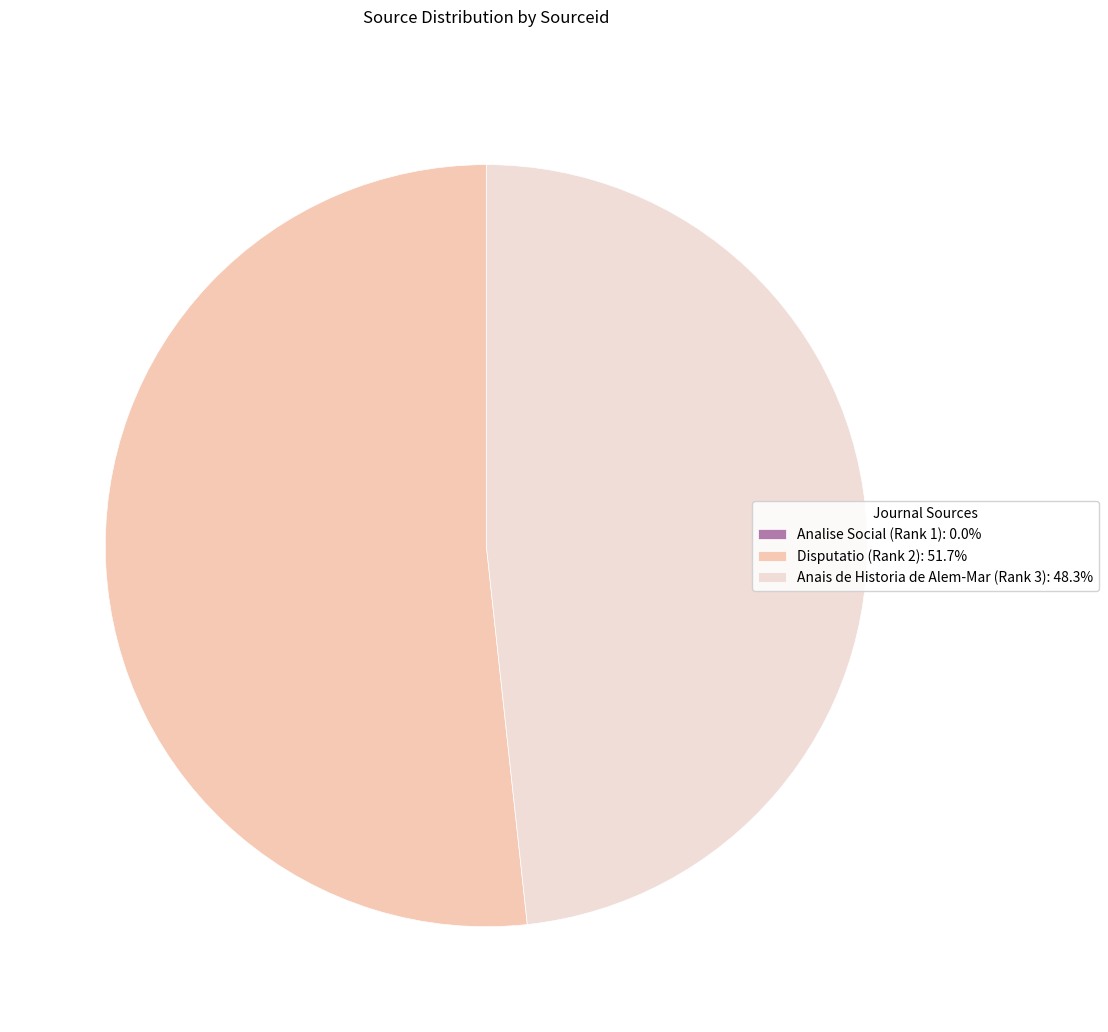

Is there a majority slice in this chart?

Yes